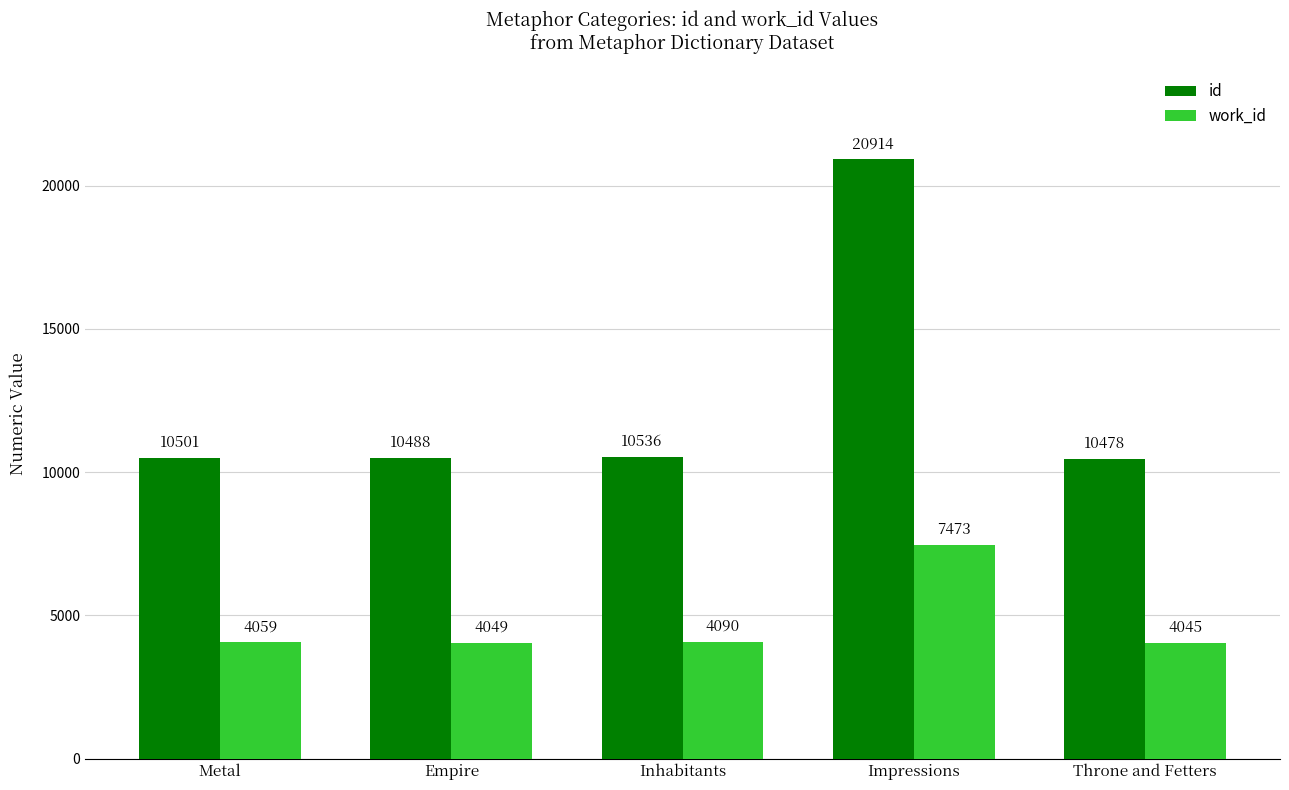

Where is id nearest to the value 15696?

Inhabitants